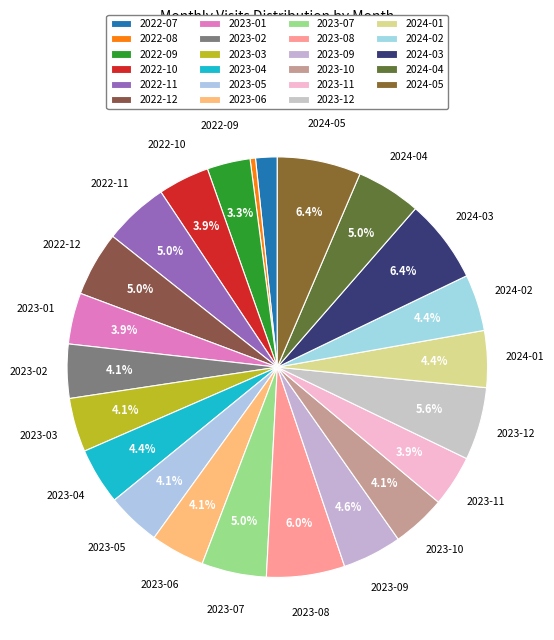

To the nearest percent, what is the combined percentage of 2022-12 and 2024-02?

9%